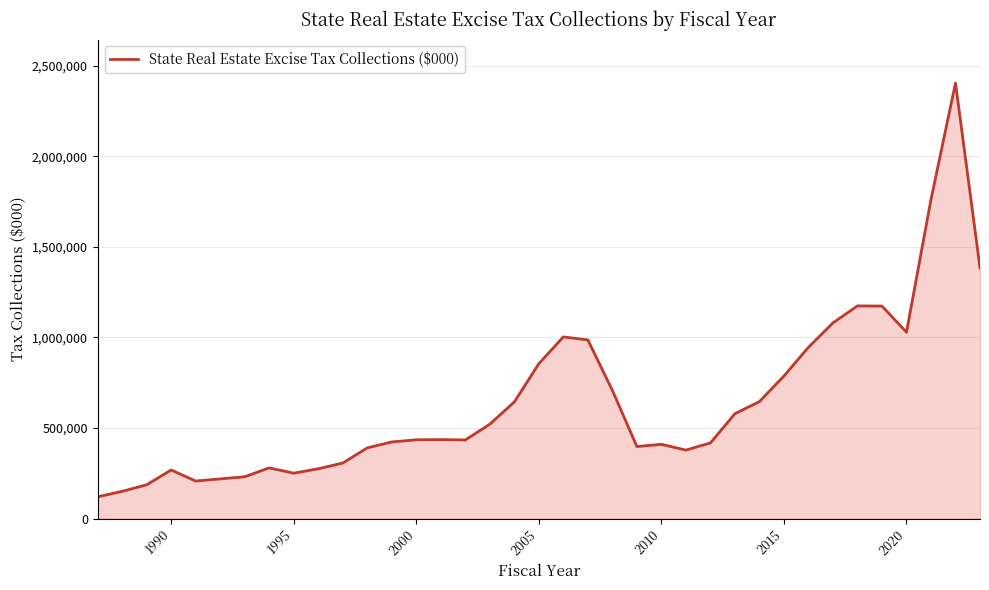

What is the minimum value shown in the chart?

120000.0